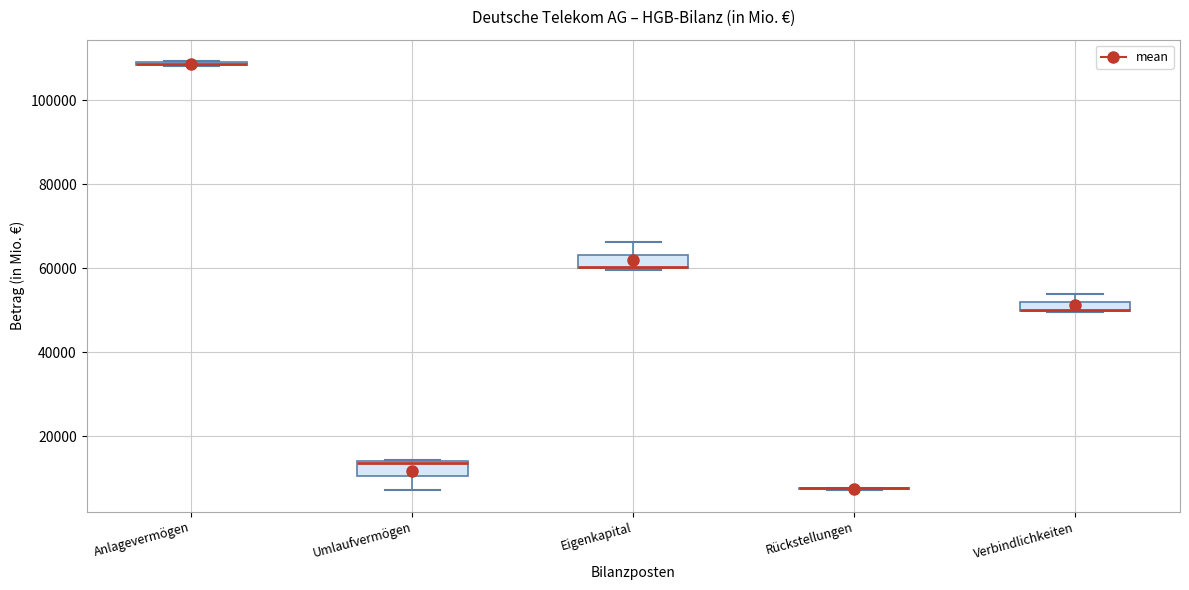

Where is the upper edge of the box for Eigenkapital on the y-axis? The values are not printed on the chart, so give them approximately, as read against the axis.

64000